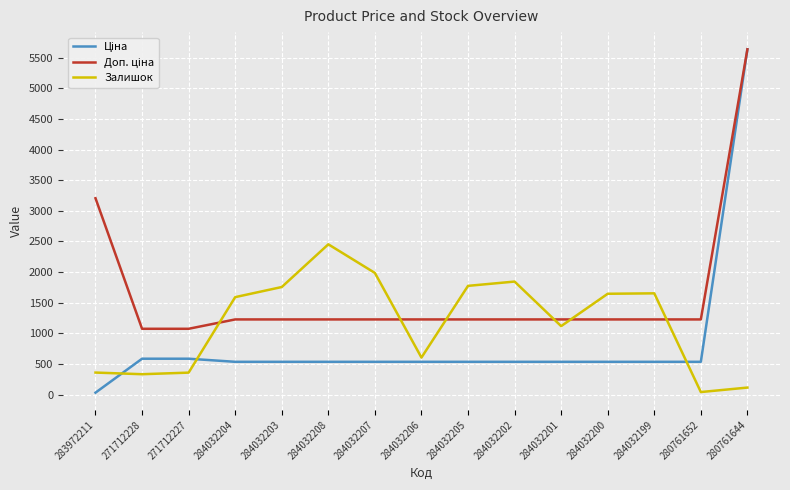

Which label corresponds to the largest value in the chart?

280761644